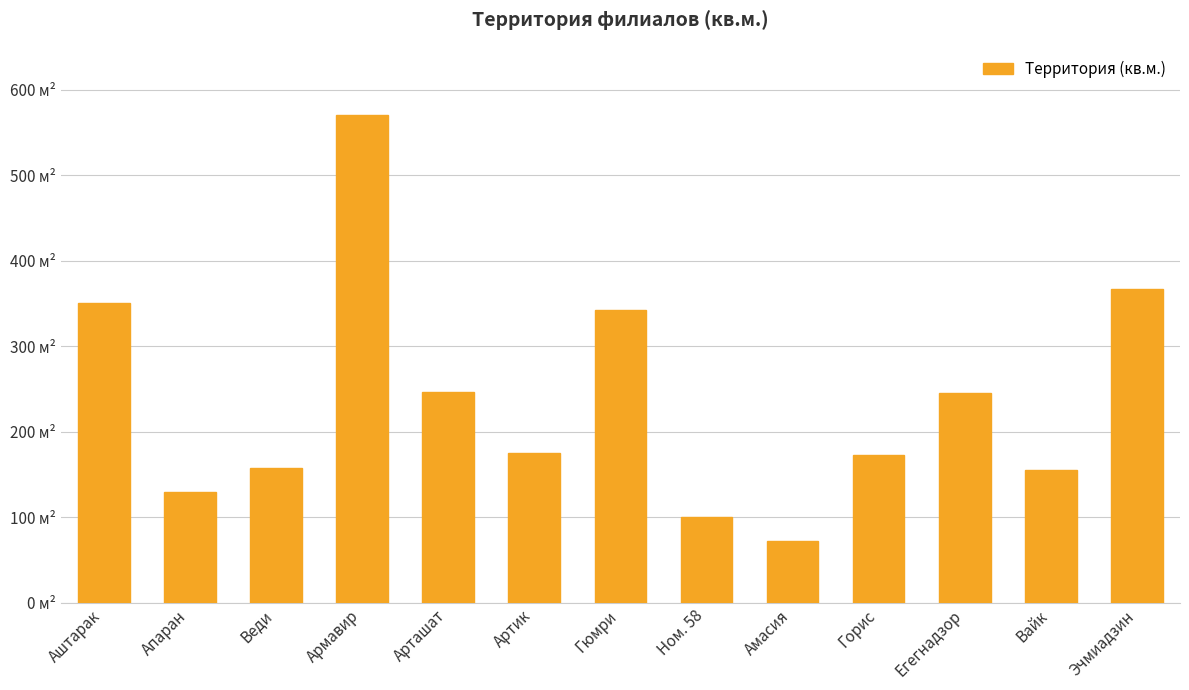

The value at Аштарак is 350.0. True or false?

True